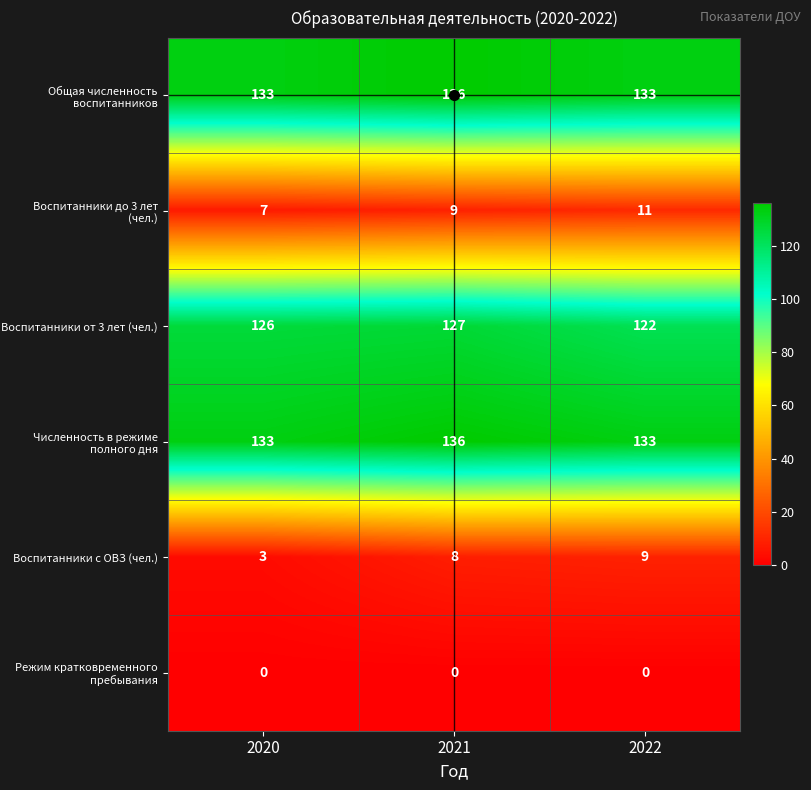

What is the maximum value shown in the chart?

136